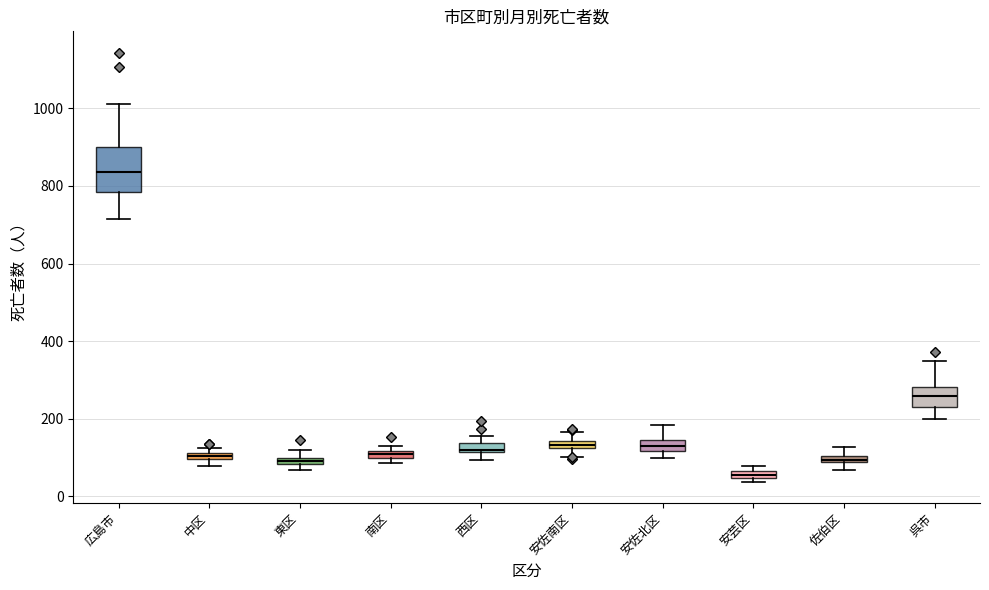

Where is the upper edge of the box for 東区 on the y-axis? The values are not printed on the chart, so give them approximately, as read against the axis.

100